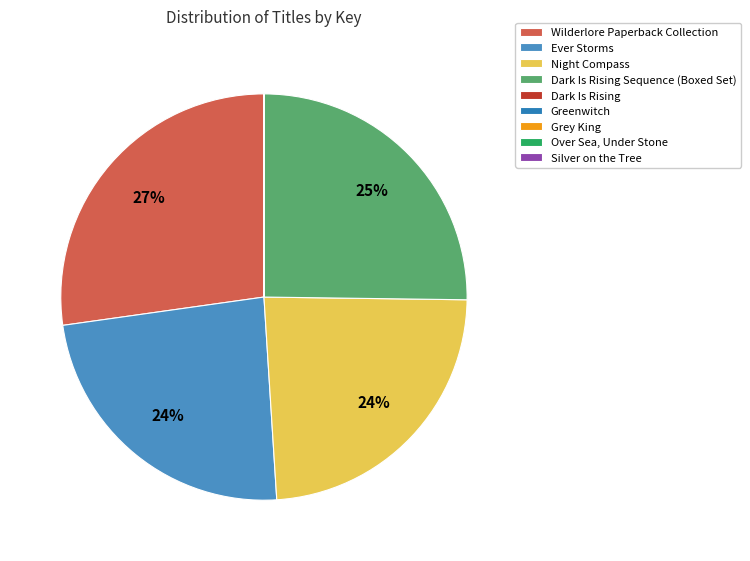

To the nearest percent, what is the difference between the largest and smallest slice percentages?

27%